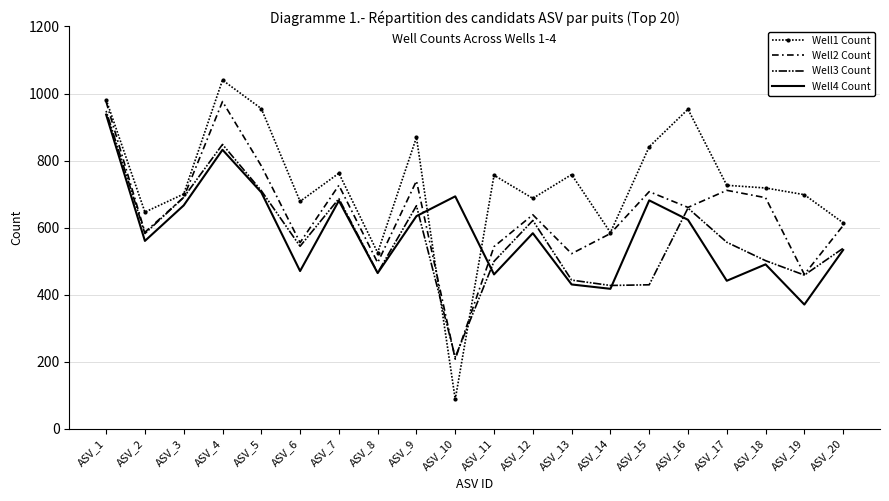

Reading right to left, list all the values displayed in this chart.

Well1 Count: 614	698	718	726	953	841	585	758	687	756	87	869	525	762	678	955	1040	700	646	982
Well2 Count: 606	460	689	711	660	707	582	522	638	543	207	739	495	726	555	784	976	690	586	975
Well3 Count: 538	458	501	556	658	429	427	443	621	499	213	665	465	686	544	710	848	690	582	948
Well4 Count: 533	370	490	441	623	681	417	430	583	460	693	634	464	680	470	705	832	666	560	937